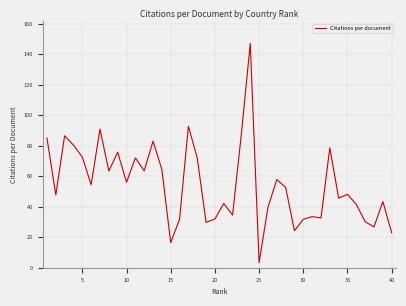

What is the minimum value shown in the chart?

3.3